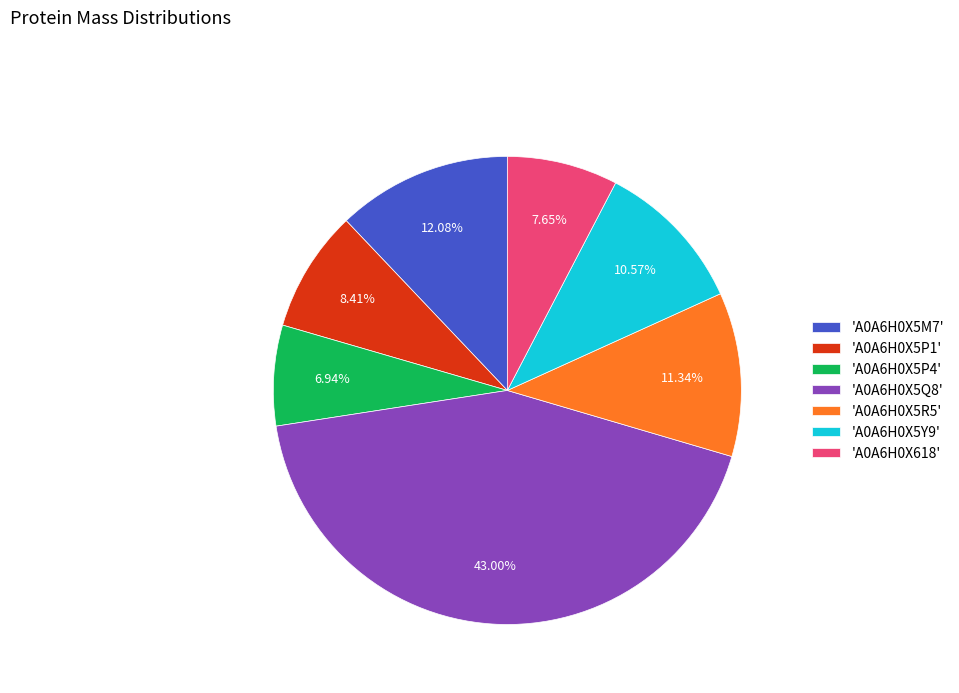

What is the ratio of the value at 'A0A6H0X5Q8' to the value at 'A0A6H0X5P1'?

5.1